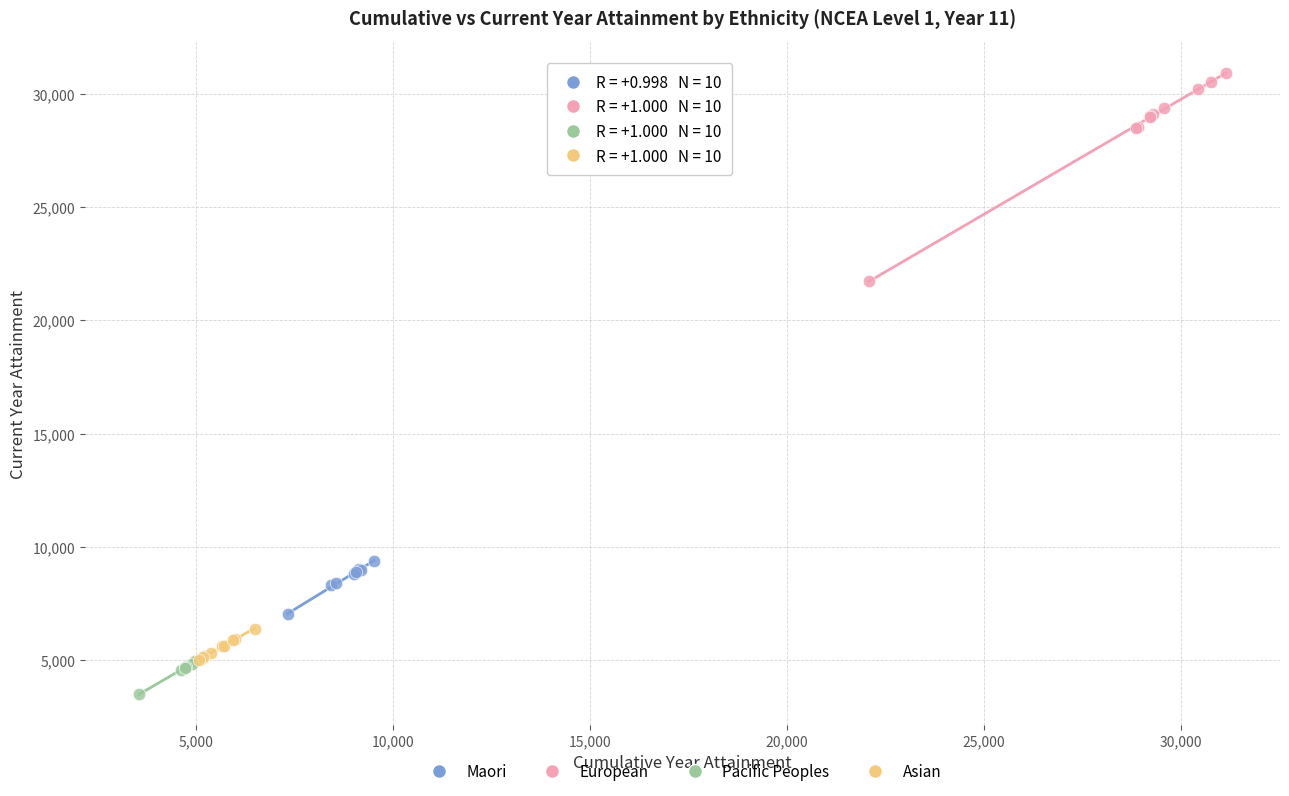

What are all the series names shown in the legend?

Maori, European, Pacific Peoples, Asian